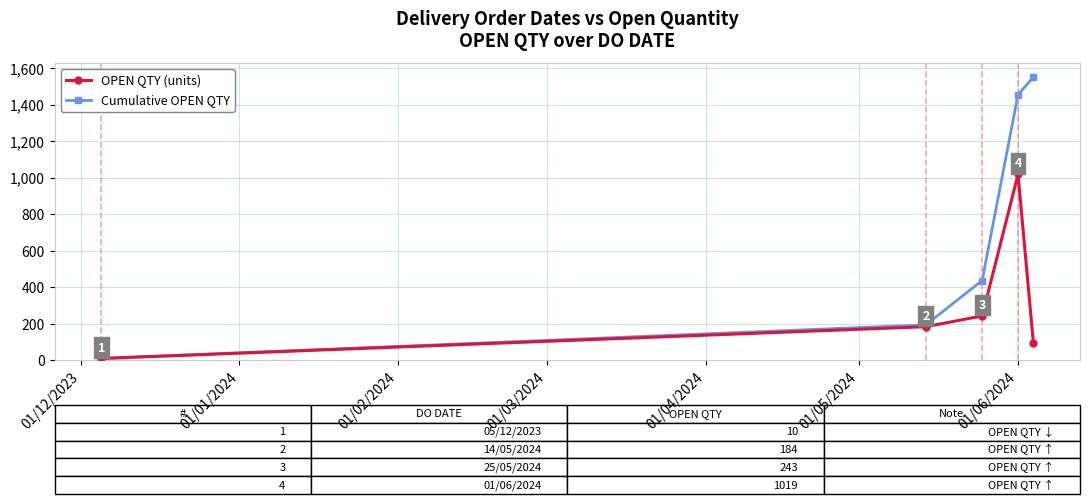

List the series in order of their overall mean, highest first.

Cumulative OPEN QTY, OPEN QTY (units)